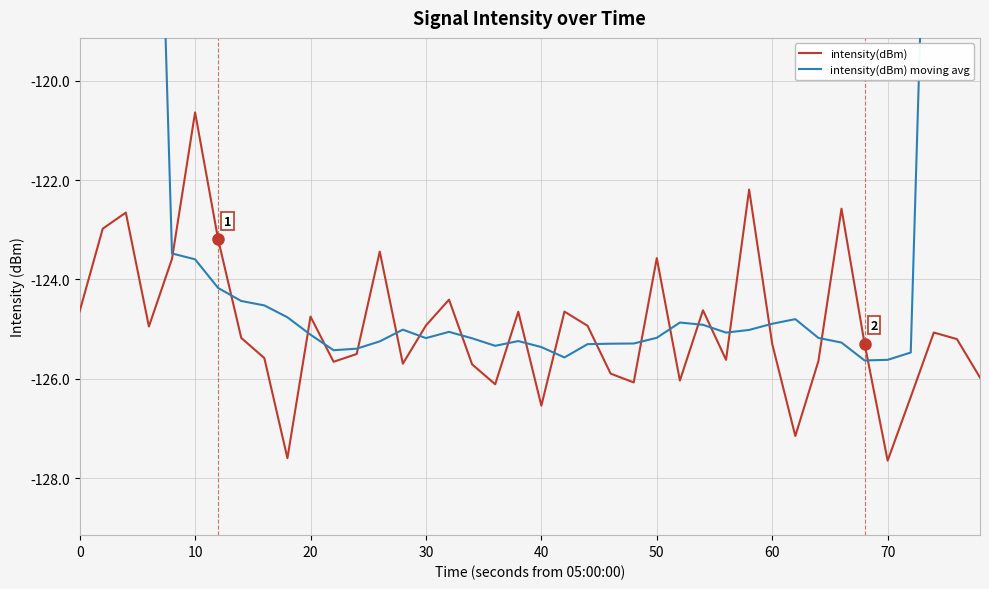

The value of intensity(dBm) at 60 is -125.3. True or false?

True